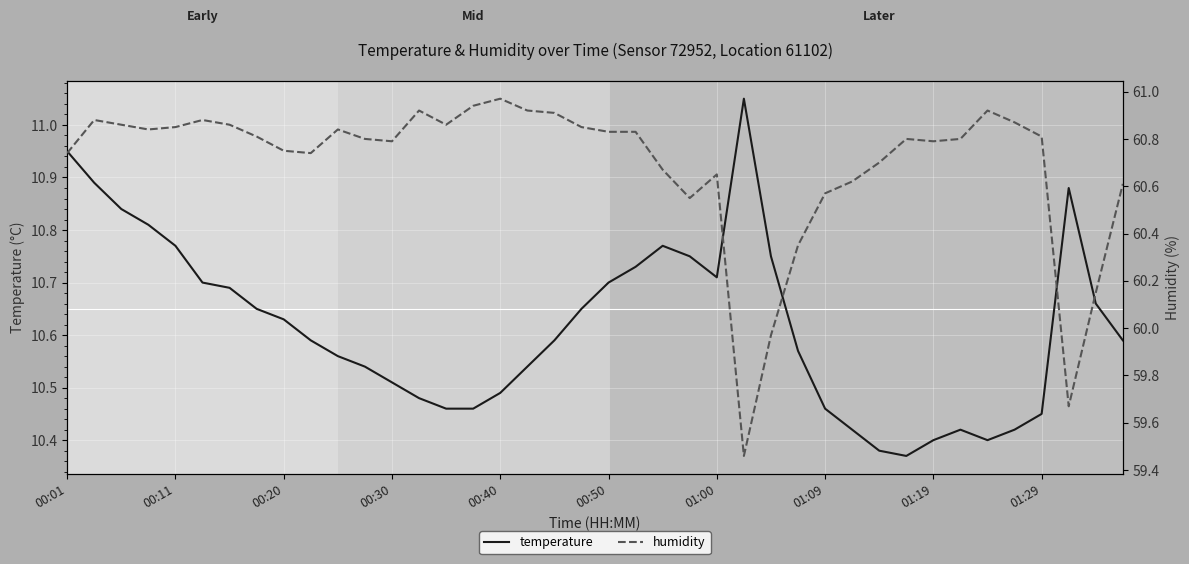

What is the approximate value of temperature at 33?

10.4